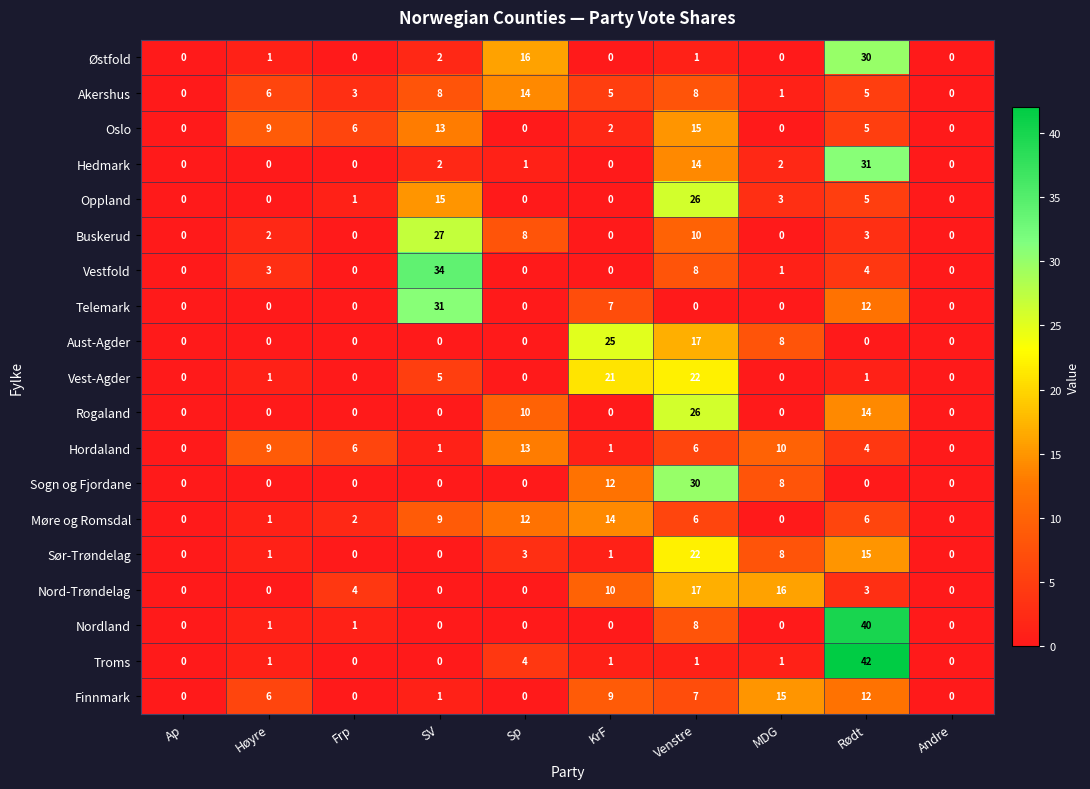

Between Sp and Venstre, which series saw the biggest shift?

Sogn og Fjordane